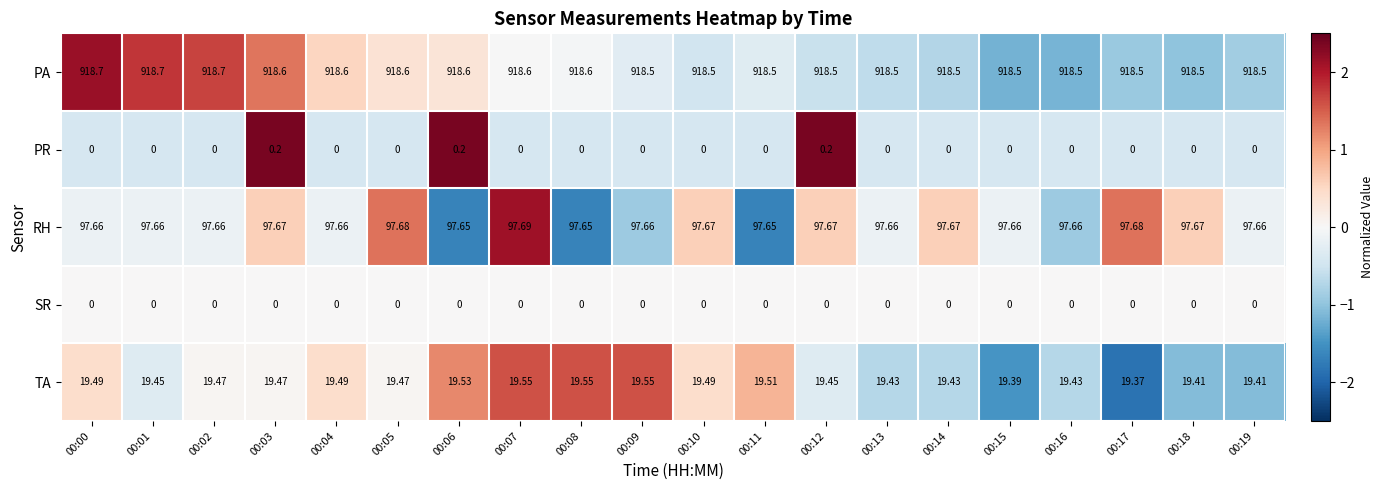

Which series changed the most between 00:07 and 00:18?

TA